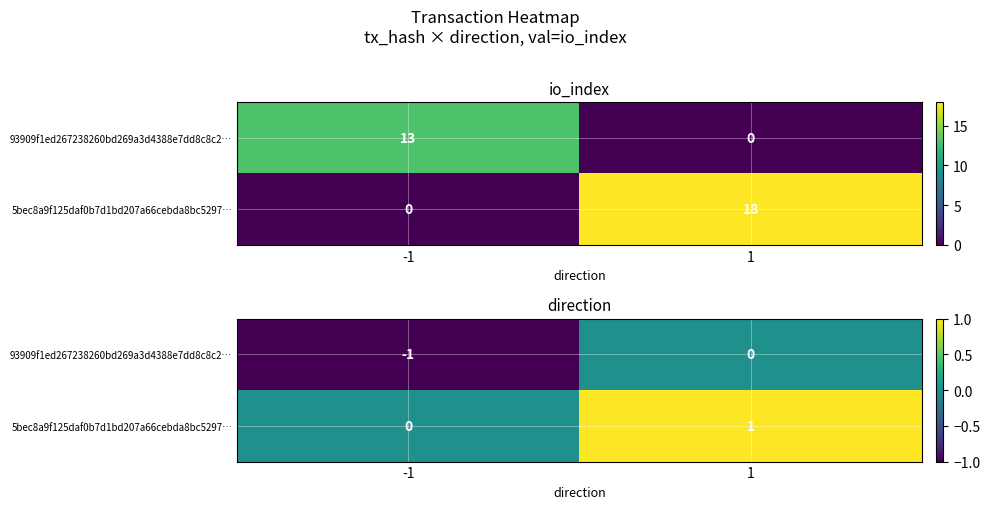

At how many categories does at least one series exceed 0?

1